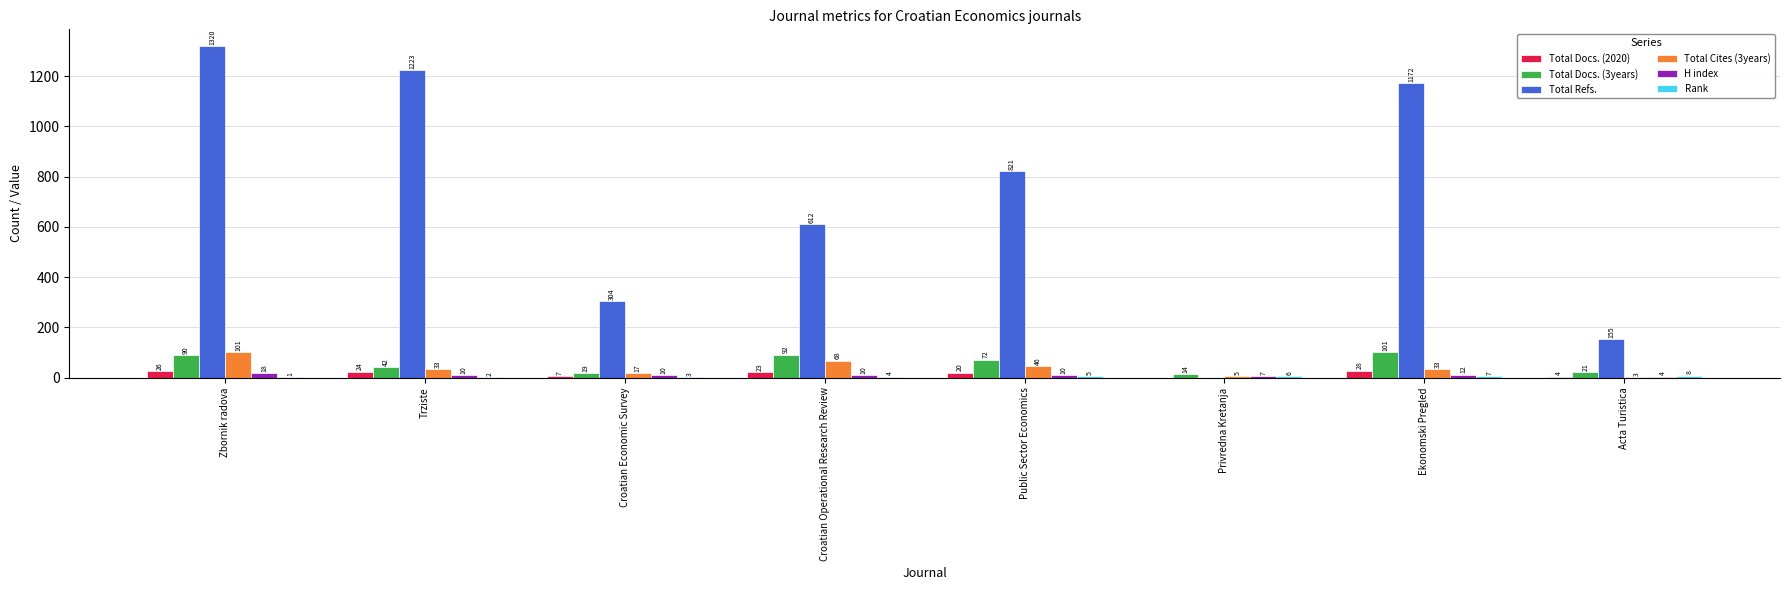

How many distinct data groups are displayed?

6